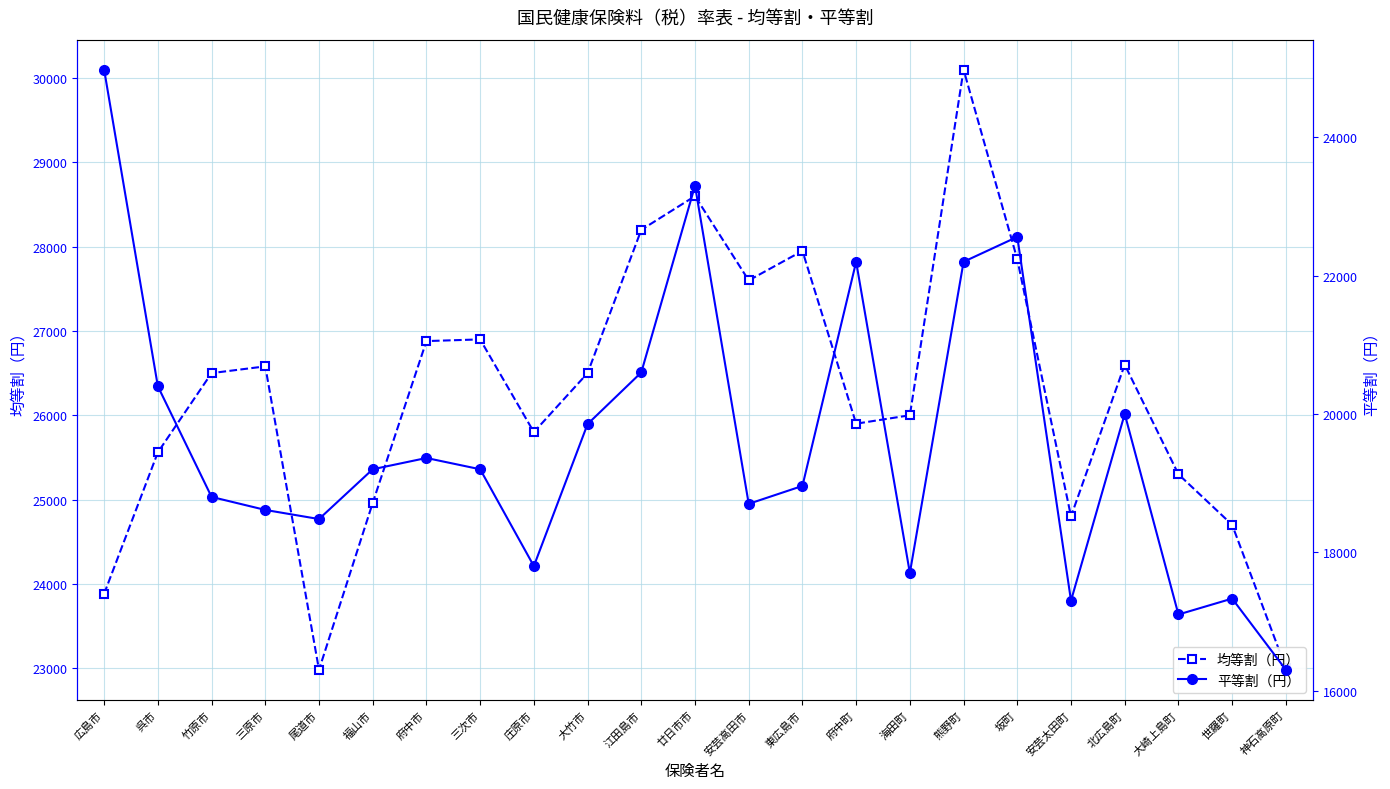

Is the value of 平等割（円） at 大竹市 greater than the value of 均等割（円） at 海田町?

No